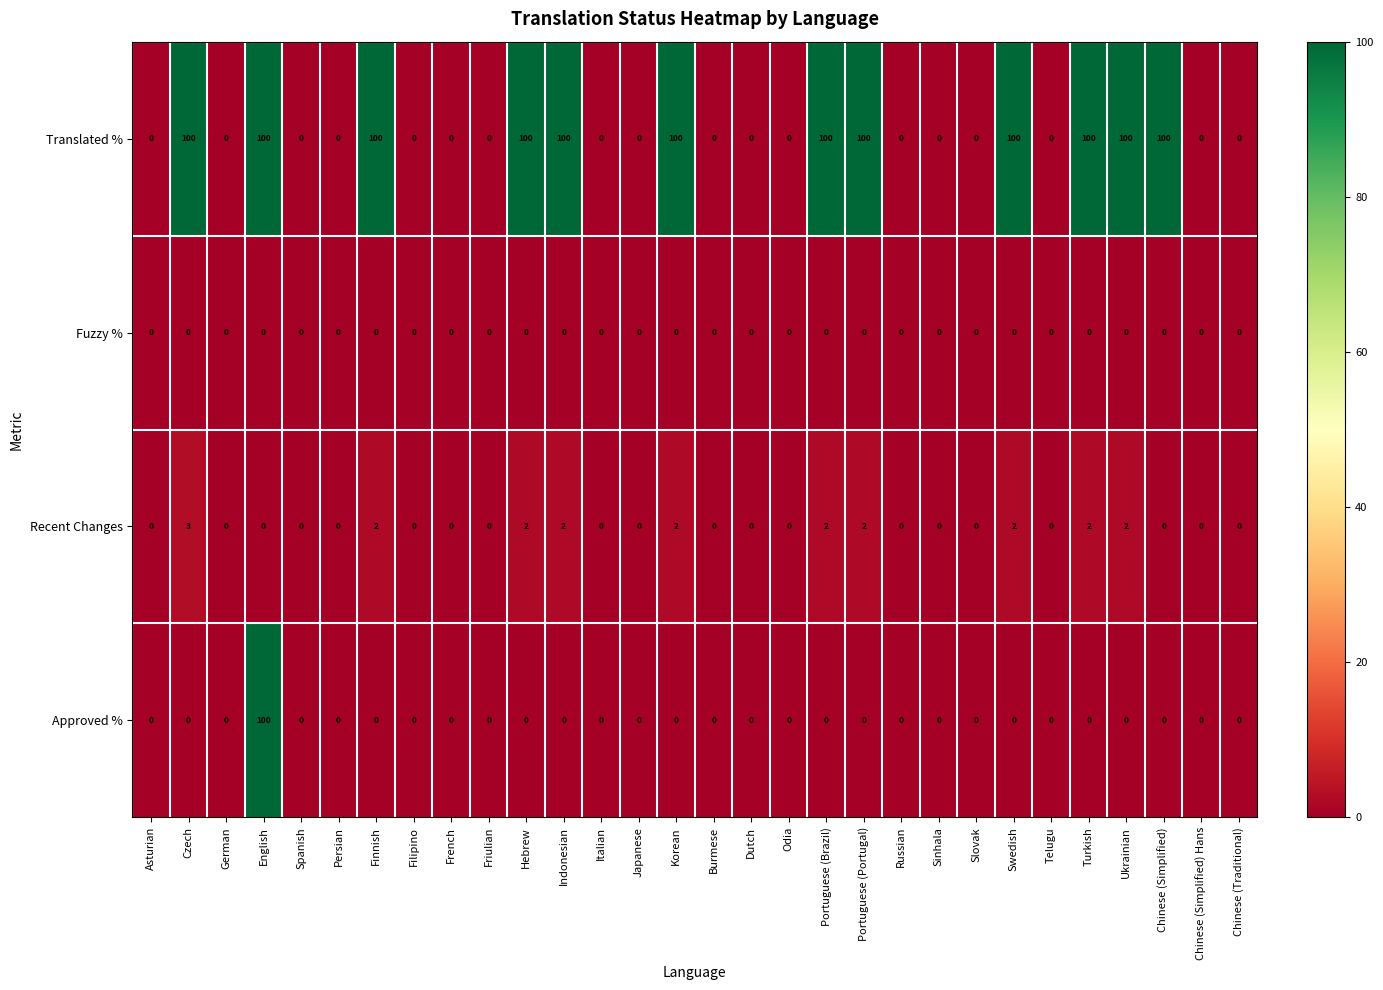

Between Swedish and Chinese (Simplified), which series saw the biggest shift?

Recent Changes